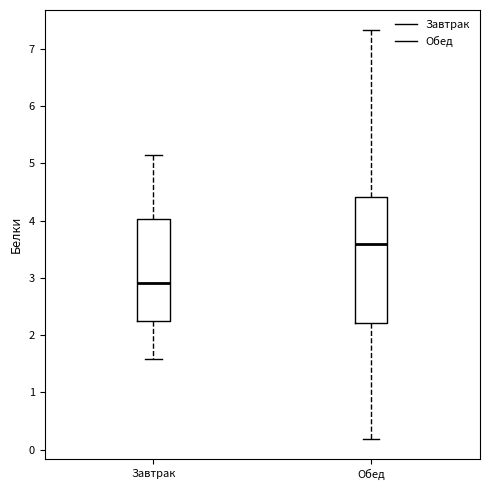

Reading left to right, read every box against the y-axis: the position of its median line, the range the box covers, and the ends of its whiskers. The values are not printed on the chart, so give them approximately, as read against the axis.

Завтрак: median 2.9, box 2.2 to 4.0, whiskers 1.6 to 5.1
Обед: median 3.6, box 2.2 to 4.4, whiskers 0.2 to 7.3